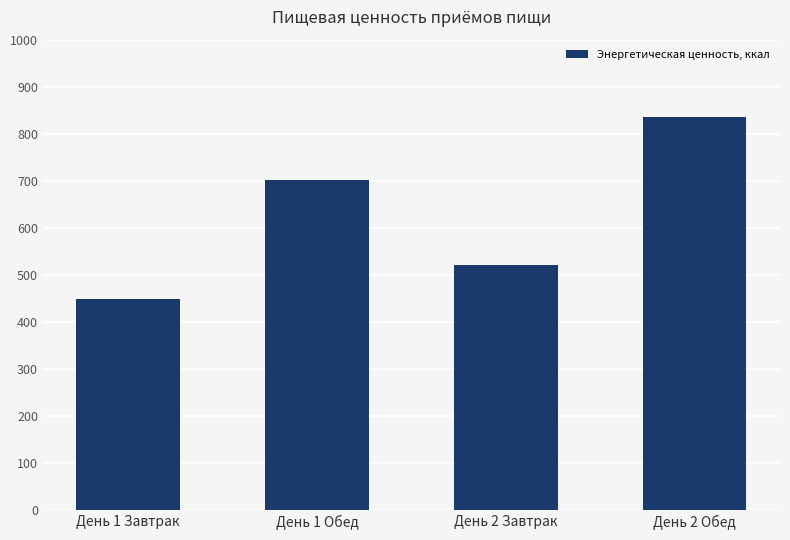

Is it true that the value at День 2 Завтрак is 521.4?

True